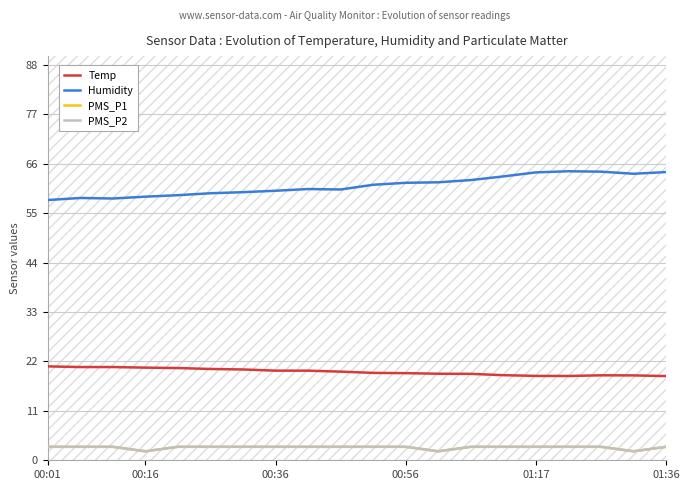

Which has a higher value, 01:36 or 00:56?

00:56